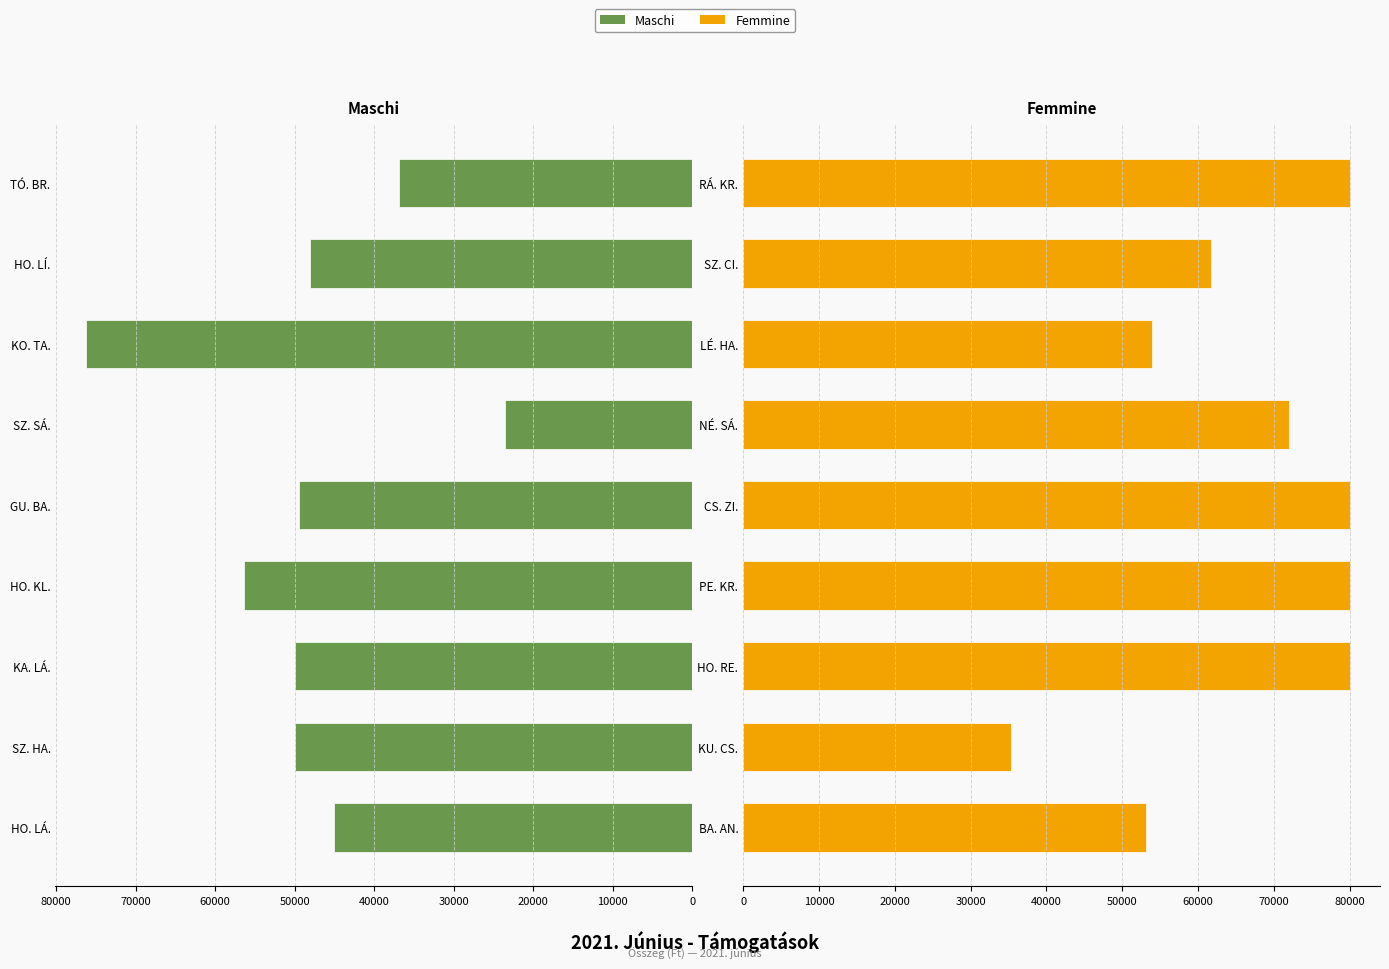

Reading left to right, list all the values displayed in this chart.

Maschi: 45000	50000	50000	56351	49387	23515	76248	48000	36880
Femmine: 53084	35285	80000	80000	80000	72015	53885	61650	80000